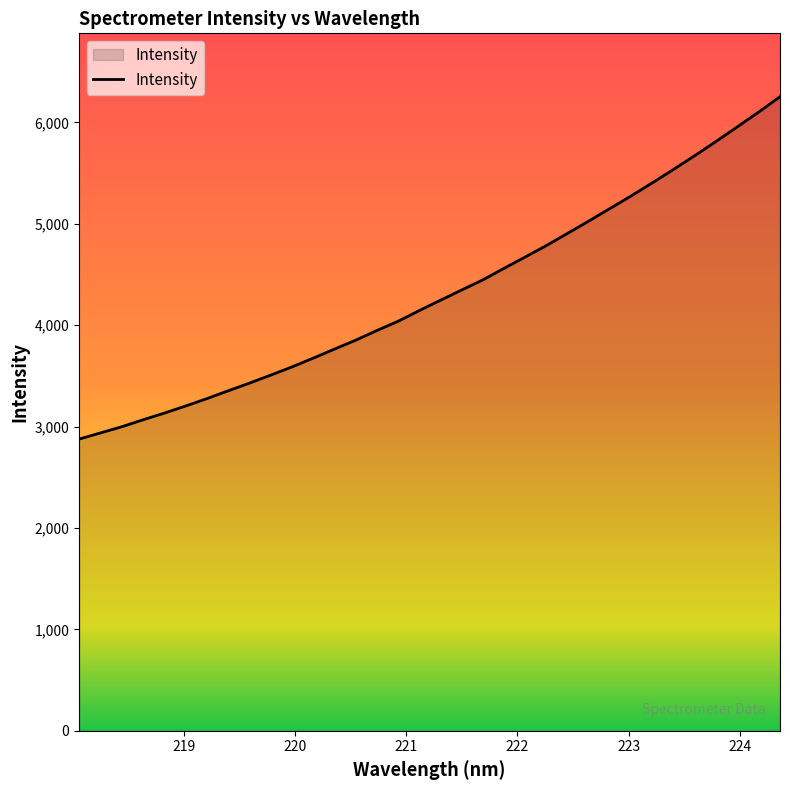

What is the maximum value shown in the chart?

6253.7